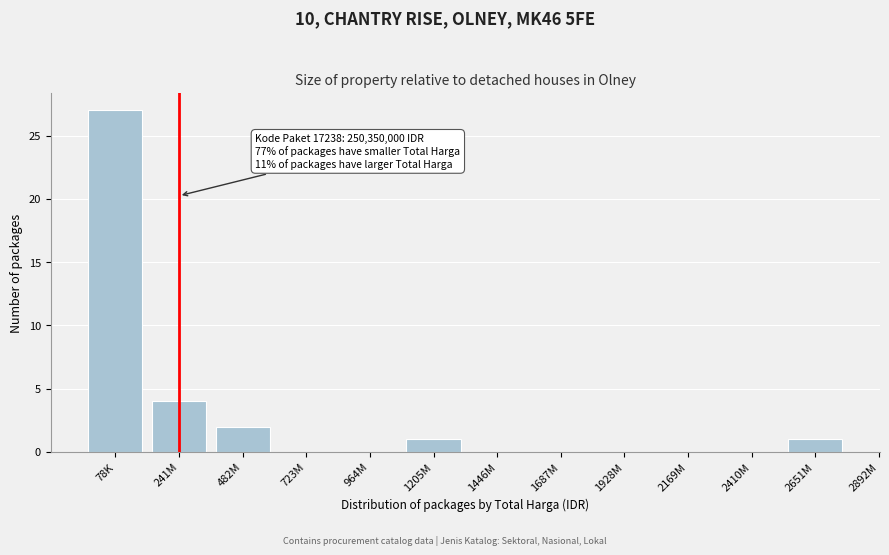

Reading right to left, what are all the values shown in this chart?

2651M=1	2410M=0	2169M=0	1928M=0	1687M=0	1446M=0	1205M=1	964M=0	723M=0	482M=2	241M=4	78K=27